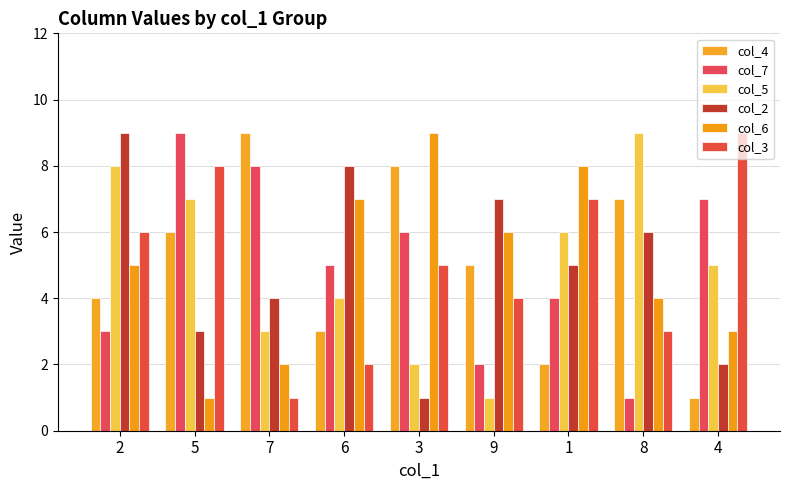

How many groups of bars are there?

9